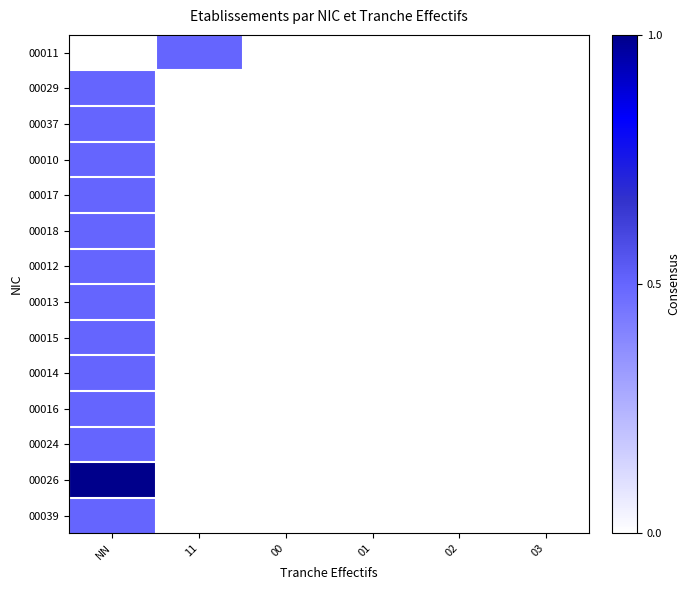

List the series in order of their peak value, highest first.

00026, 00011, 00029, 00037, 00010, 00017, 00018, 00012, 00013, 00015, 00014, 00016, 00024, 00039